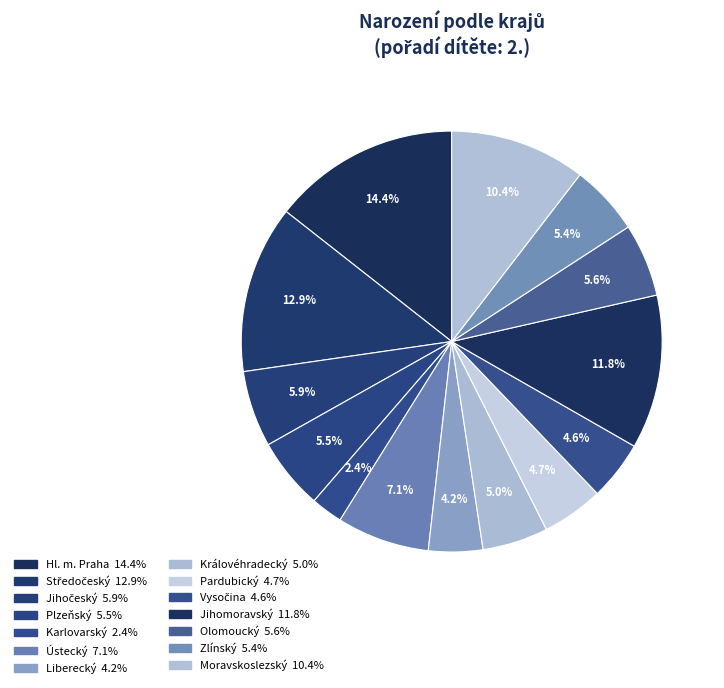

Approximately how many times larger is the value at Ústecký compared to Hl. m. Praha?

0.5